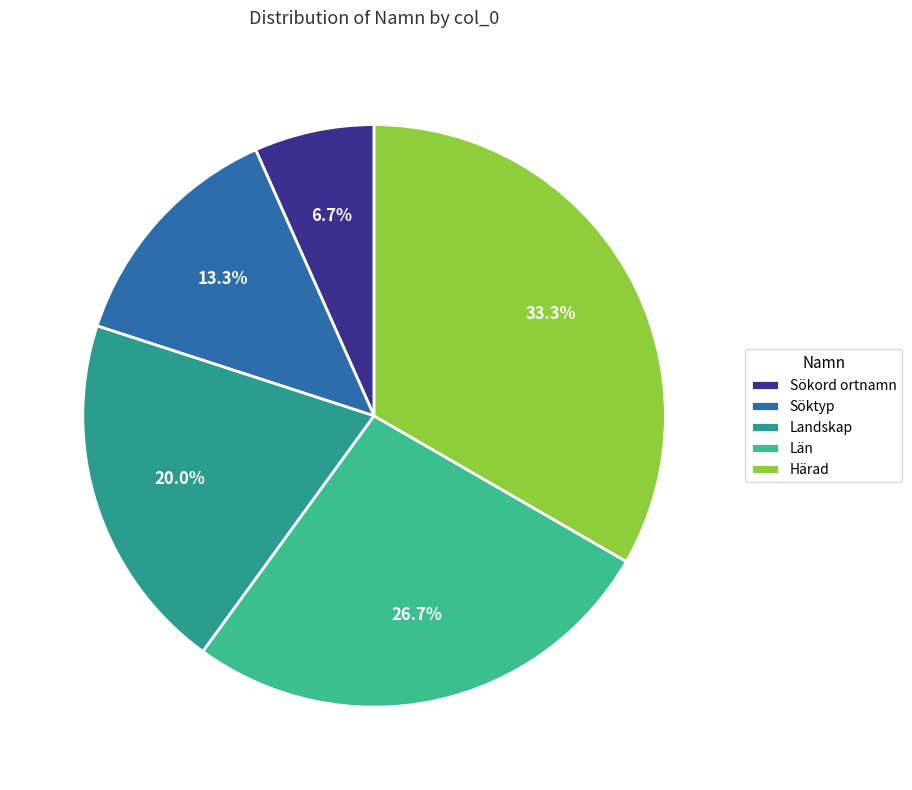

Count the number of slices in the pie.

5